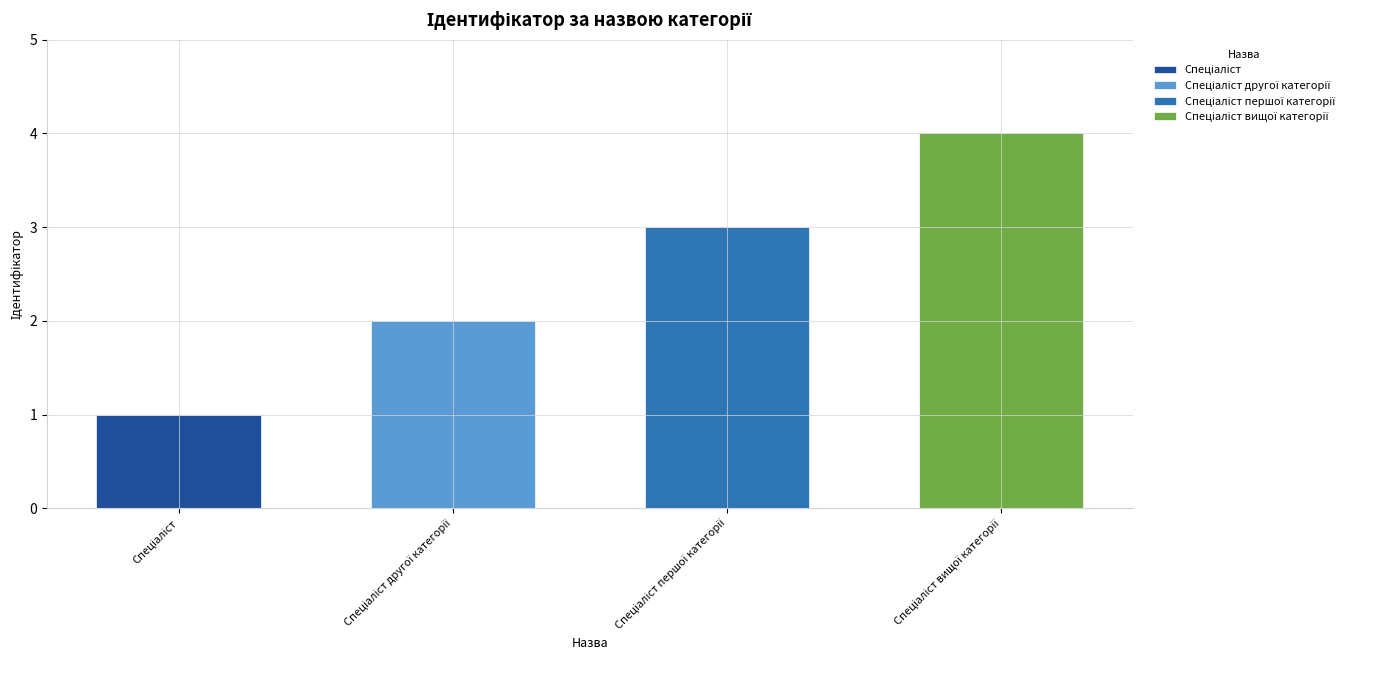

What is the change in value from Спеціаліст другої категорії to Спеціаліст першої категорії?

+1